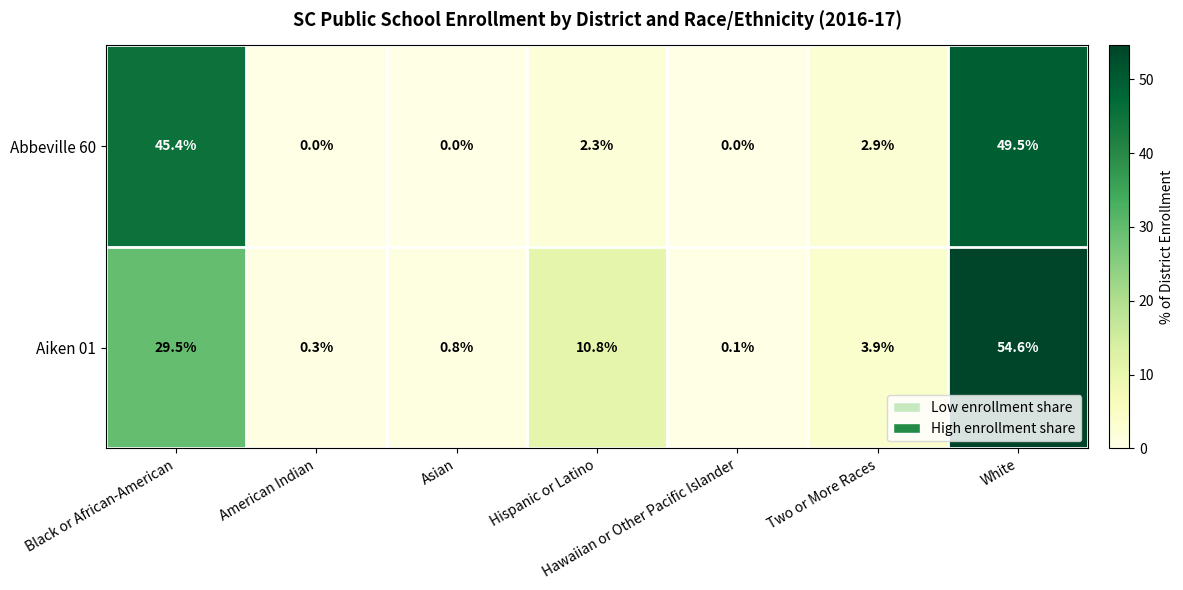

What is the greatest value displayed?

54.6